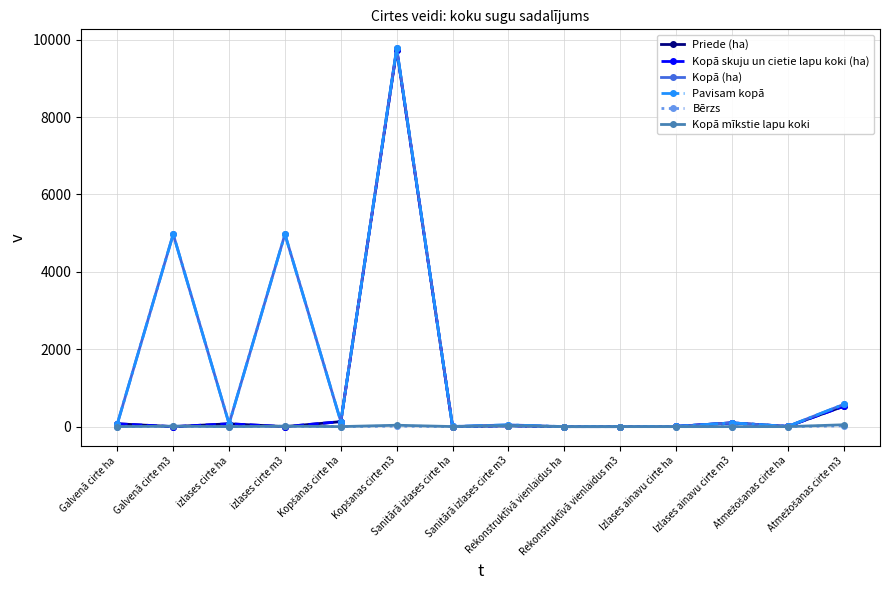

How many intersections are there between Bērzs and Kopā skuju un cietie lapu koki (ha)?

6